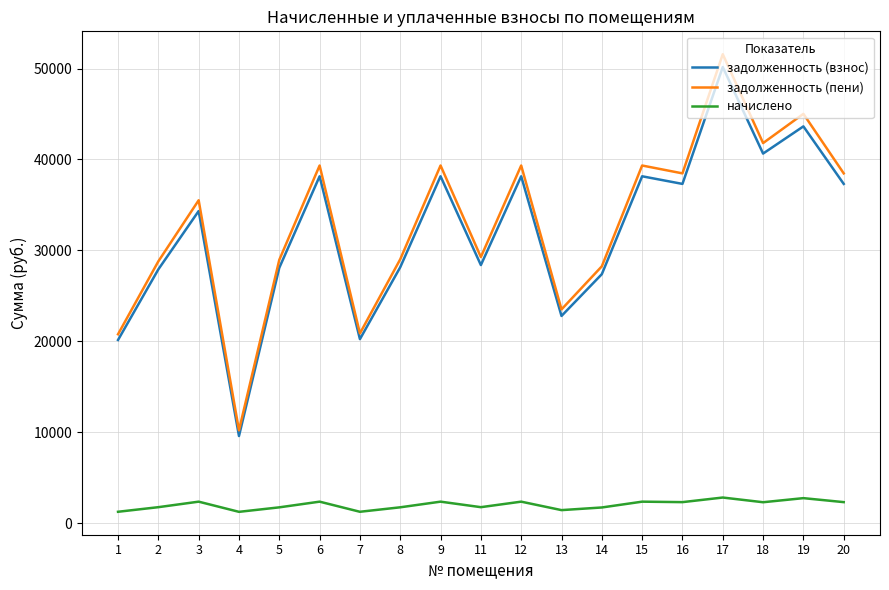

What are all the series names shown in the legend?

задолженность (взнос), задолженность (пени), начислено